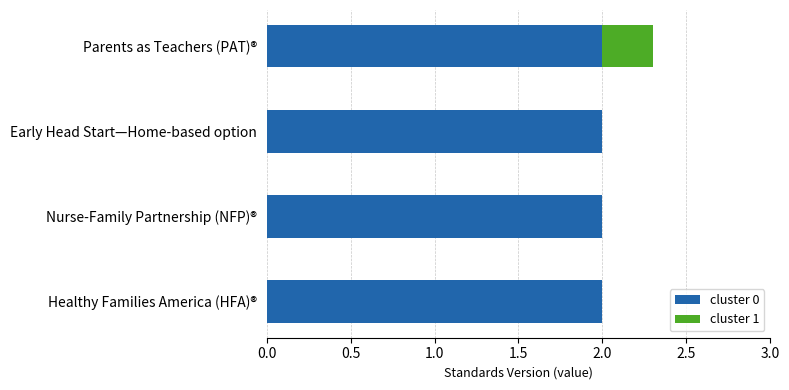

What is the total value across all series at Early Head Start—Home-based option?

2.0